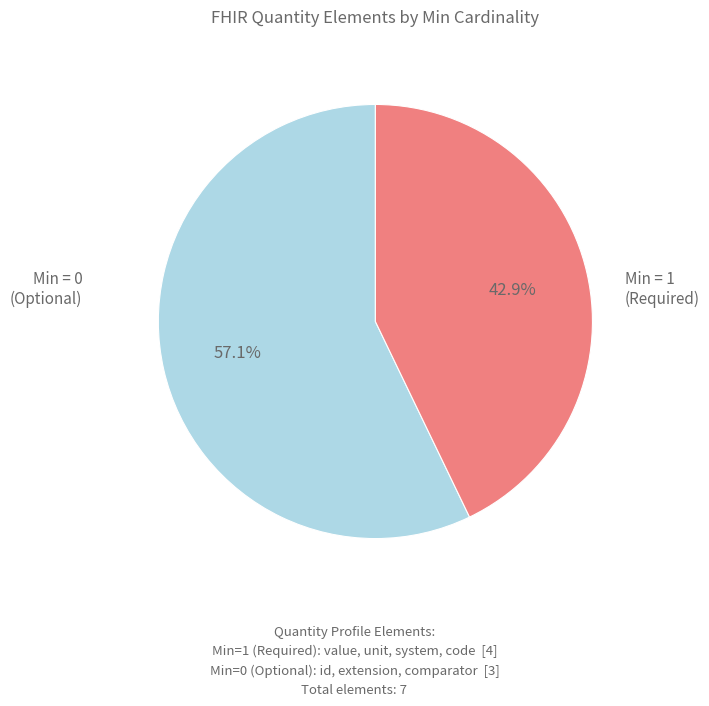

How many slices are in this pie chart?

2